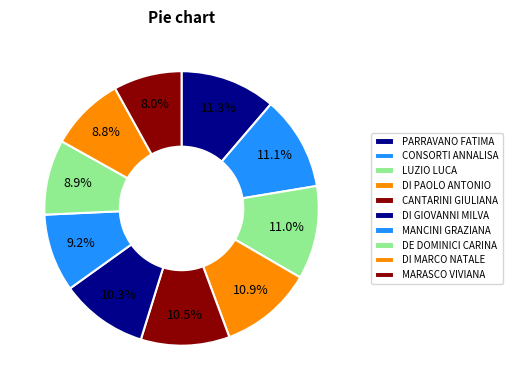

Is CONSORTI ANNALISA the majority of the pie?

No